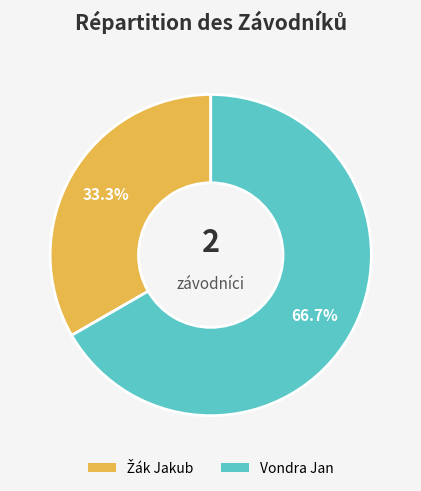

Does Vondra Jan represent more than half of the total?

Yes